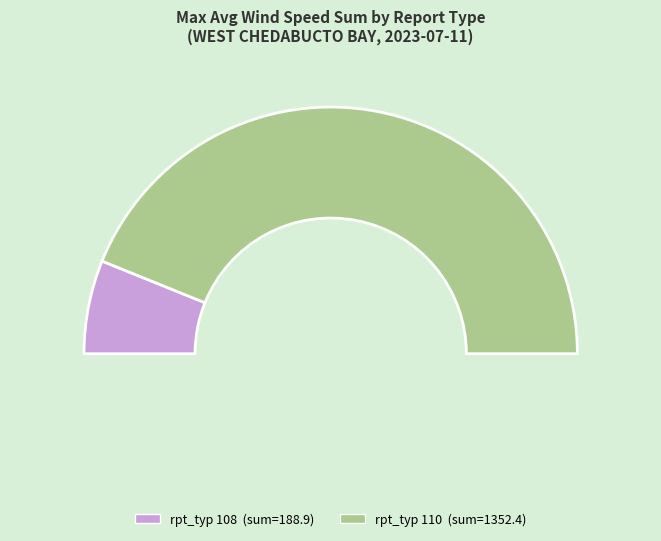

To the nearest percent, what is the average slice percentage?

50%